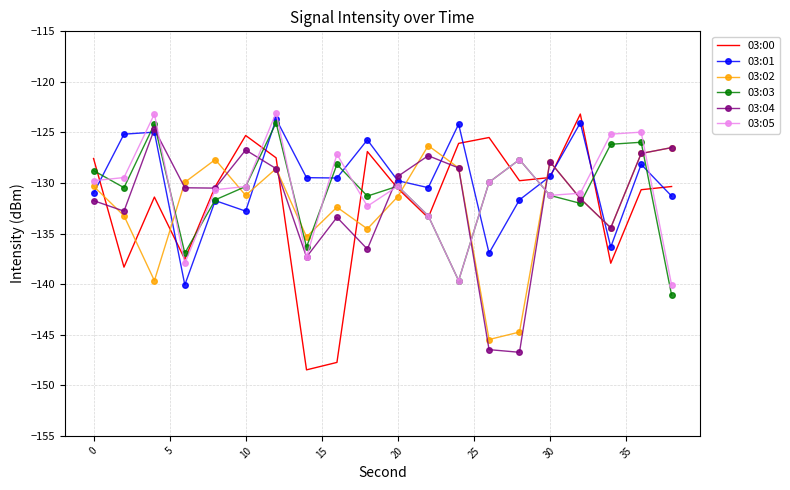

Which series ends up on top after the final intersection of 03:04 and 03:00?

03:04